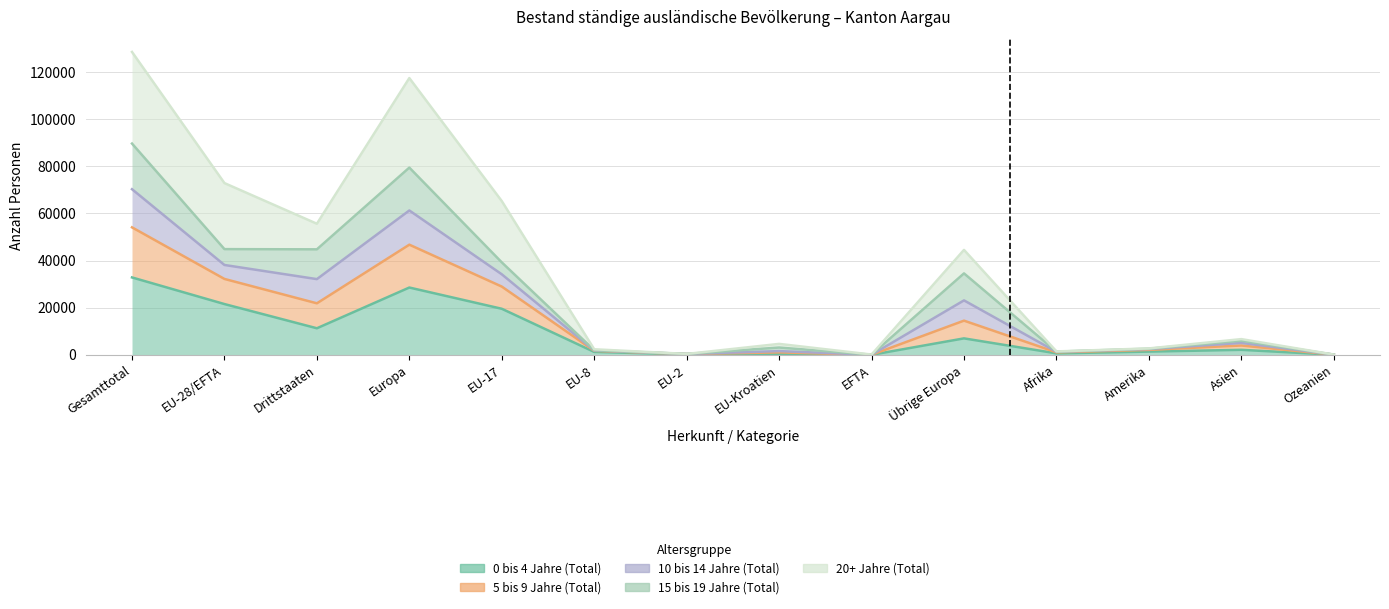

What is the difference between the maximum and minimum values in the 0 bis 4 Jahre (Total) series?

32829